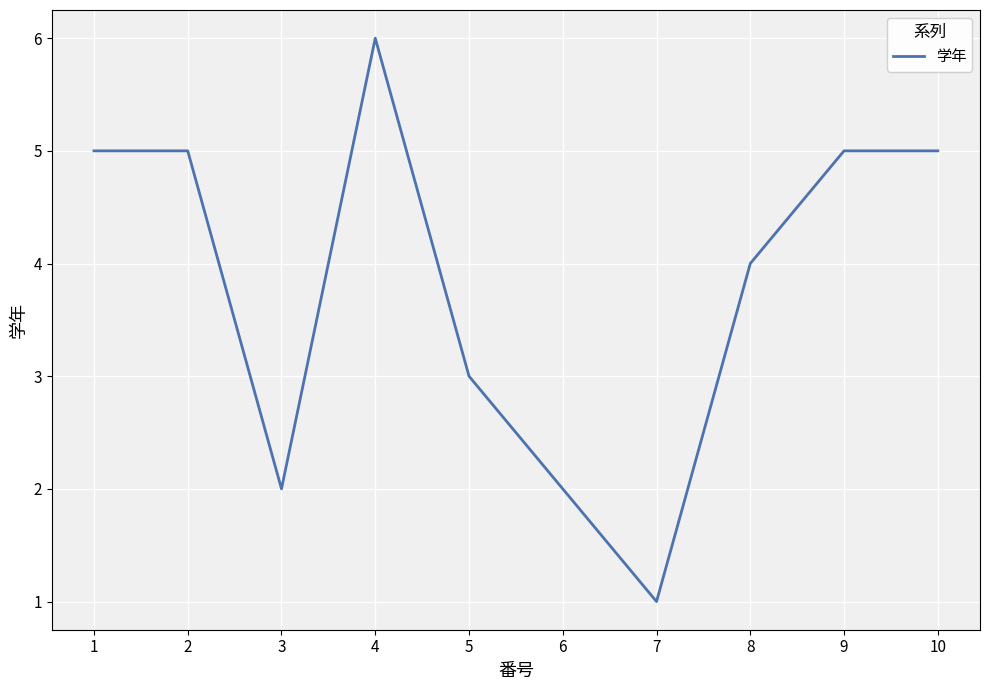

How many categories are shown in the chart?

10